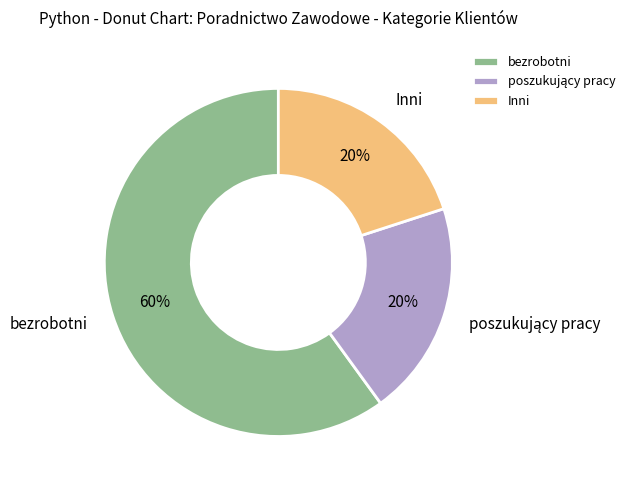

What is the largest slice in the pie chart?

bezrobotni